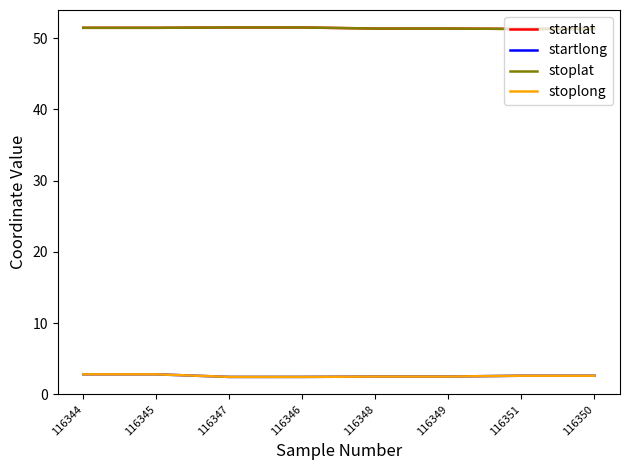

What is the lowest value of the stoplat series?

51.3